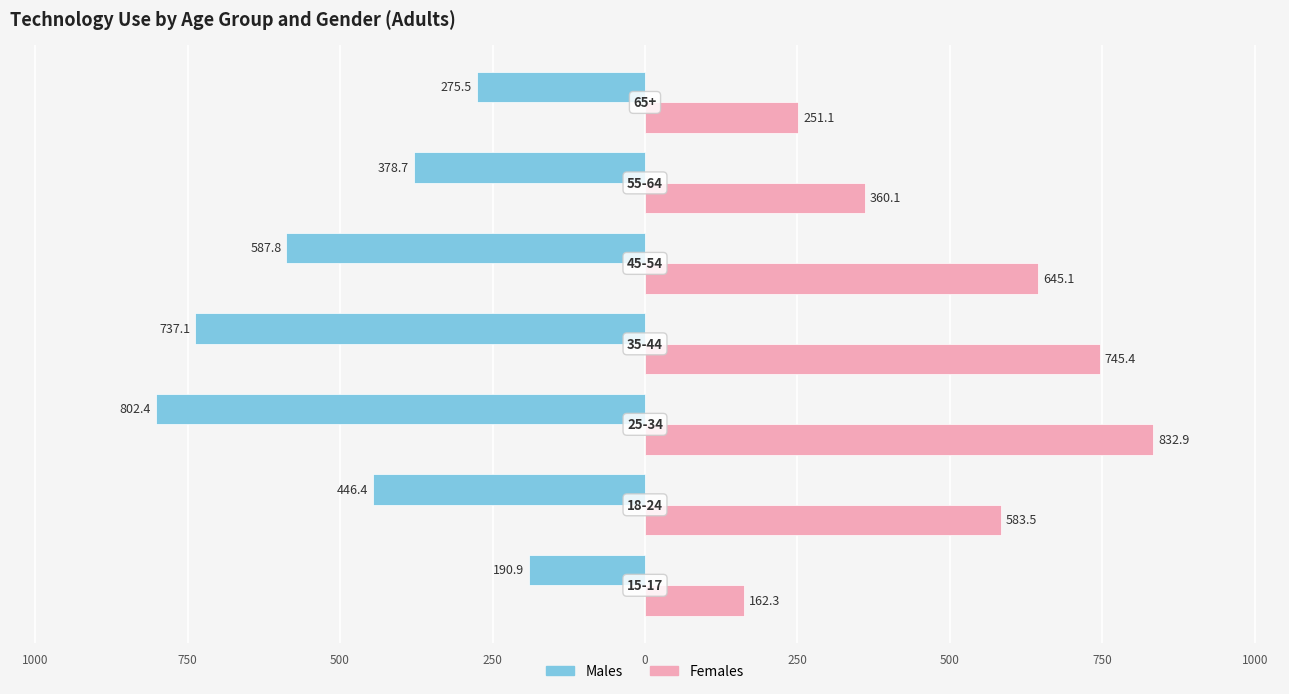

What are all the series names shown in the legend?

Males, Females